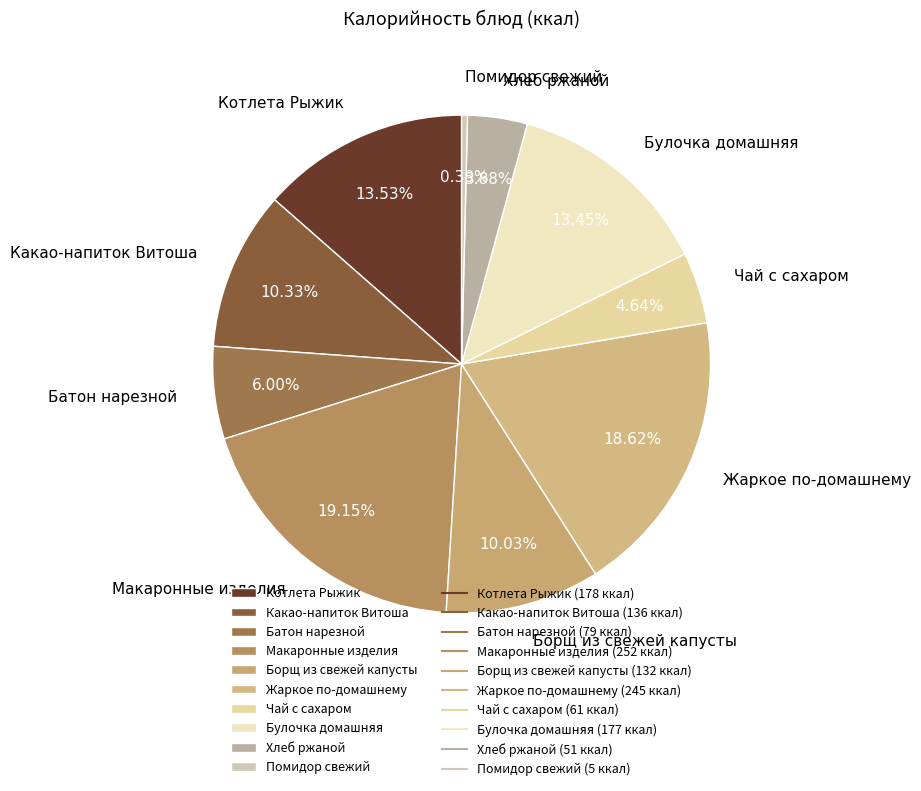

Which has a higher value, Макаронные изделия or Хлеб ржаной?

Макаронные изделия